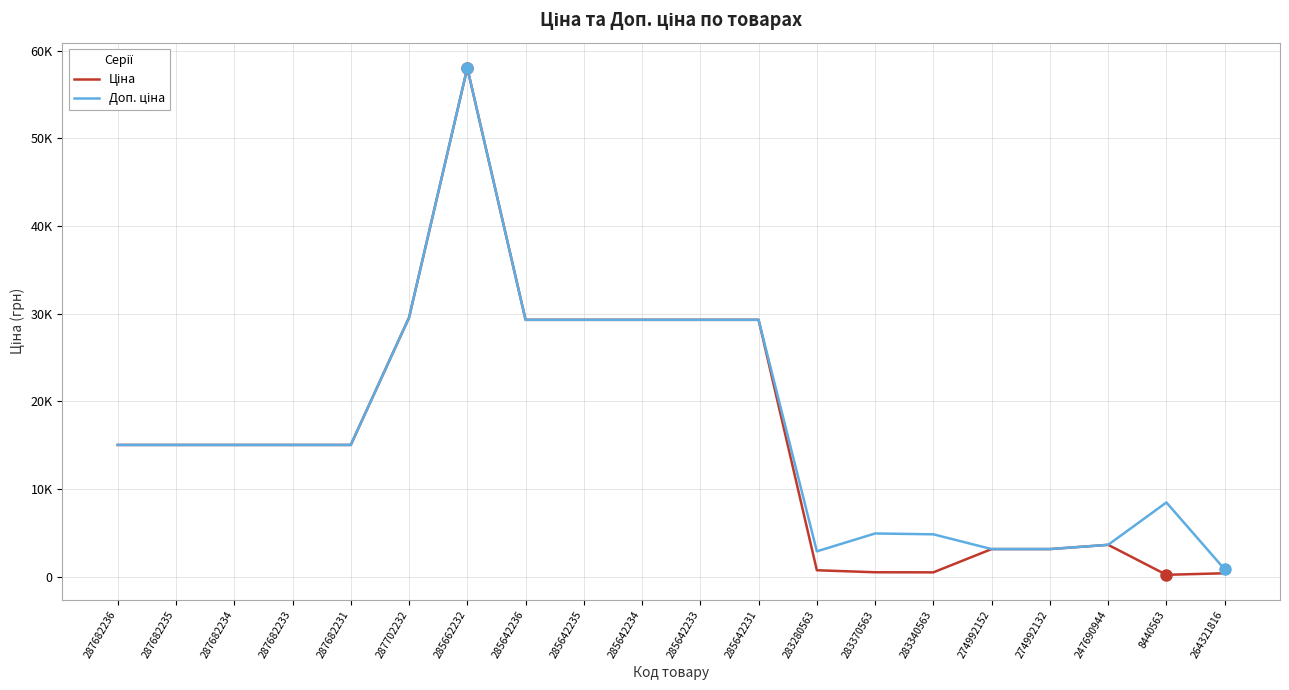

In Ціна, how many points are lower than both neighbors (excluding endpoints)?

2